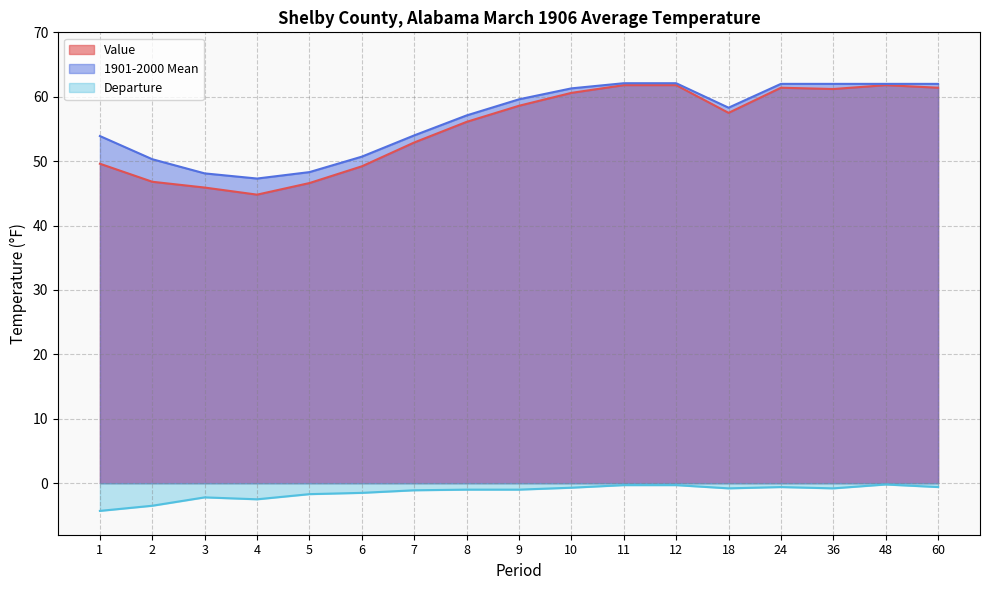

What are all the series names shown in the legend?

Value, 1901-2000 Mean, Departure